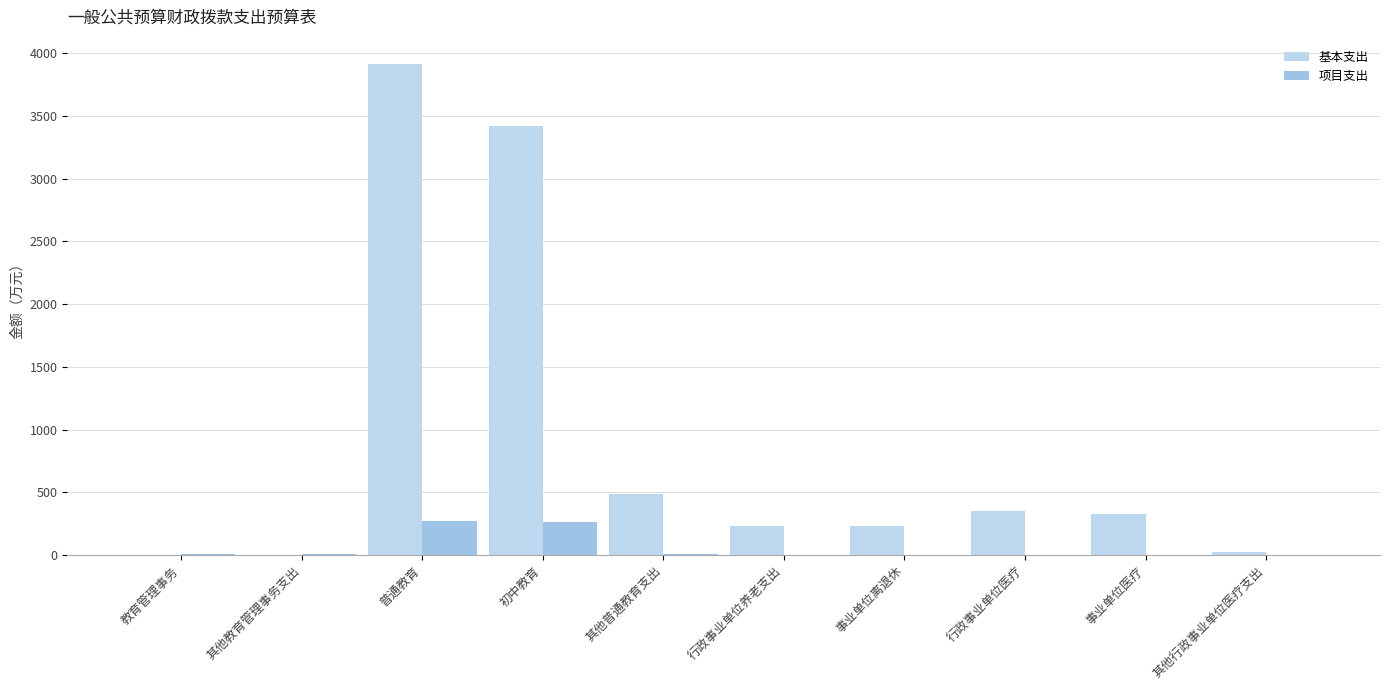

Does the chart contain stacked bars?

No